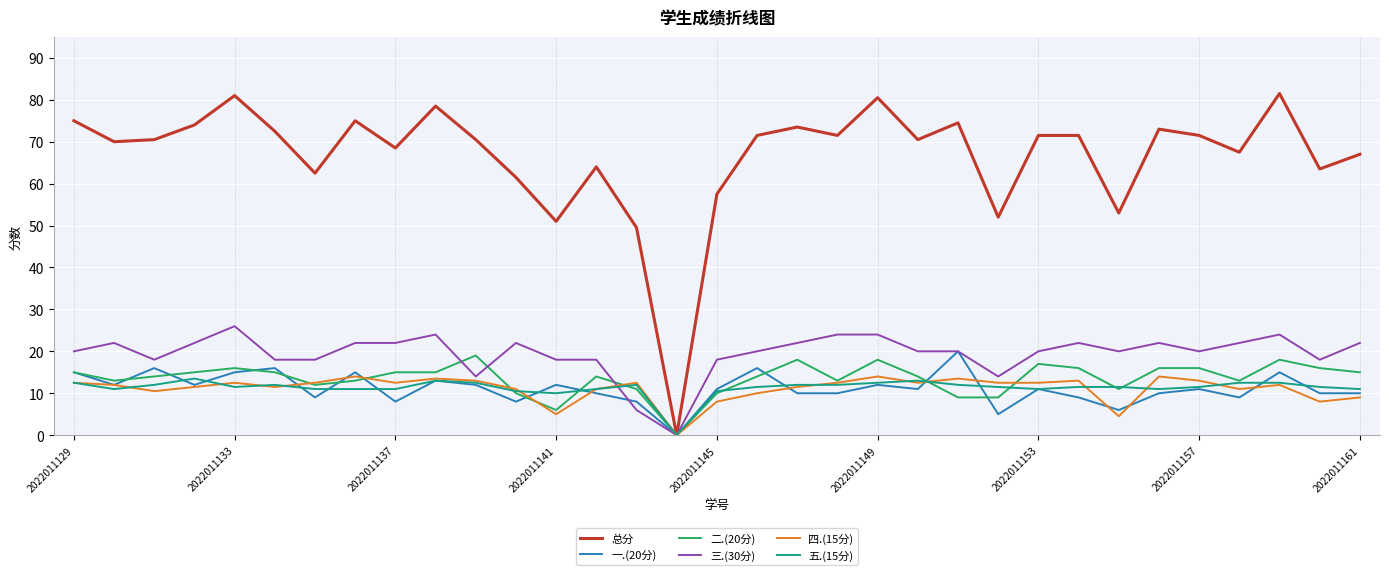

Which series has the largest total across all categories?

总分